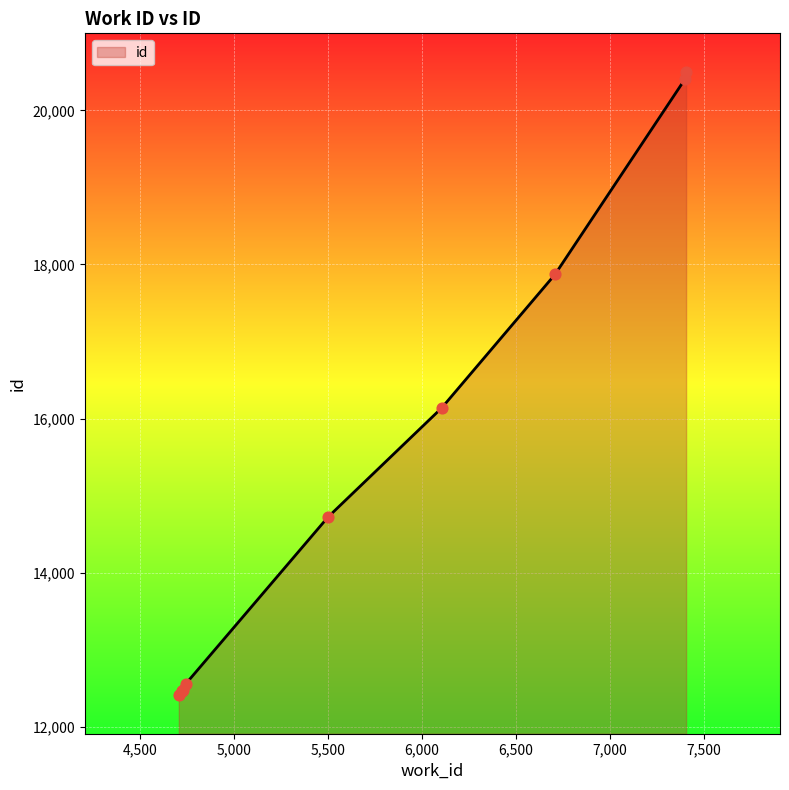

What is the maximum value shown in the chart?

20499